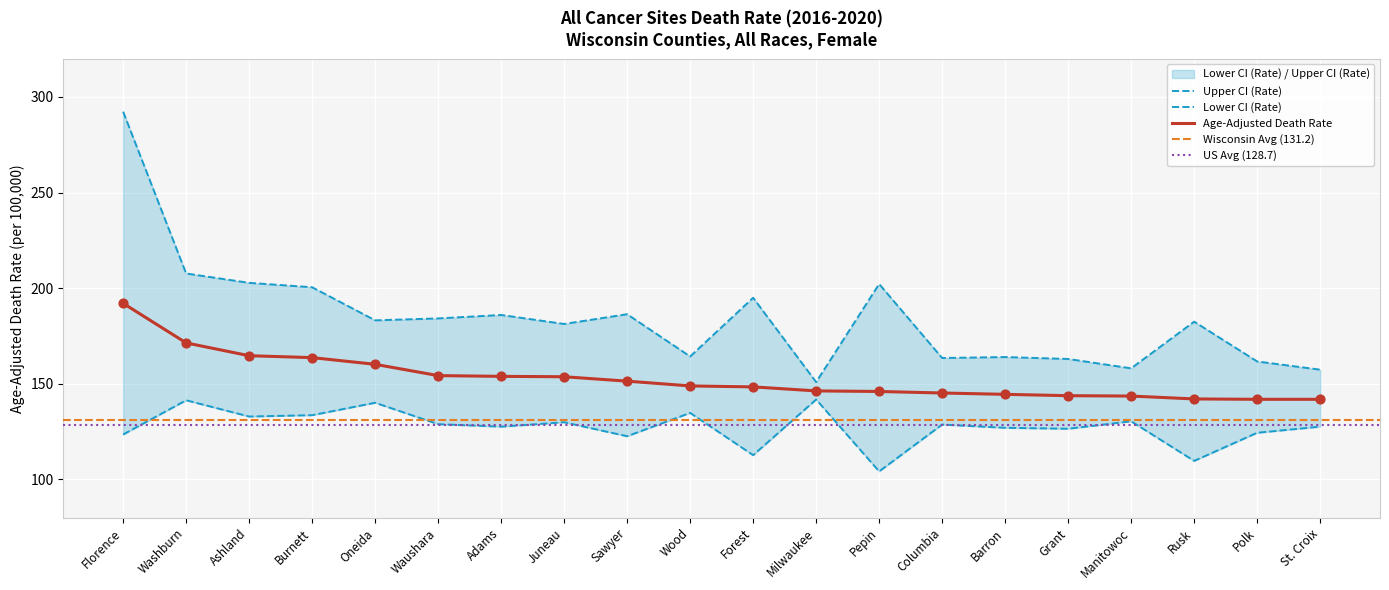

At how many categories does at least one series exceed 257?

1